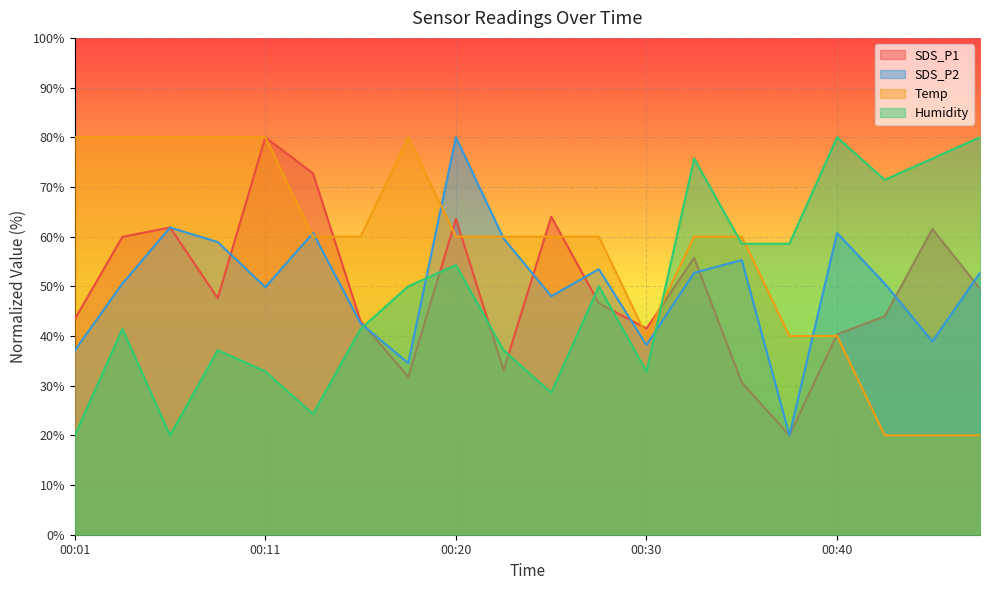

Reading right to left, list all the values displayed in this chart.

SDS_P1: 00:47=49.5	00:45=61.5	00:42=44.0	00:40=40.3	00:37=20.0	00:35=30.6	00:33=55.7	00:30=41.5	00:28=46.6	00:25=64.0	00:23=33.1	00:20=63.6	00:18=31.8	00:16=43.0	00:13=72.7	00:11=80.0	00:08=47.6	00:06=61.8	00:03=60.0	00:01=43.4
SDS_P2: 00:47=52.7	00:45=38.9	00:42=50.5	00:40=60.7	00:37=20.0	00:35=55.3	00:33=52.7	00:30=38.2	00:28=53.5	00:25=48.0	00:23=59.6	00:20=80.0	00:18=34.5	00:16=42.5	00:13=60.7	00:11=49.8	00:08=58.9	00:06=61.8	00:03=50.5	00:01=37.1
Temp: 00:47=20.0	00:45=20.0	00:42=20.0	00:40=40.0	00:37=40.0	00:35=60.0	00:33=60.0	00:30=40.0	00:28=60.0	00:25=60.0	00:23=60.0	00:20=60.0	00:18=80.0	00:16=60.0	00:13=60.0	00:11=80.0	00:08=80.0	00:06=80.0	00:03=80.0	00:01=80.0
Humidity: 00:47=80.0	00:45=75.7	00:42=71.4	00:40=80.0	00:37=58.6	00:35=58.6	00:33=75.7	00:30=32.9	00:28=50.0	00:25=28.6	00:23=37.1	00:20=54.3	00:18=50.0	00:16=41.4	00:13=24.3	00:11=32.9	00:08=37.1	00:06=20.0	00:03=41.4	00:01=20.0